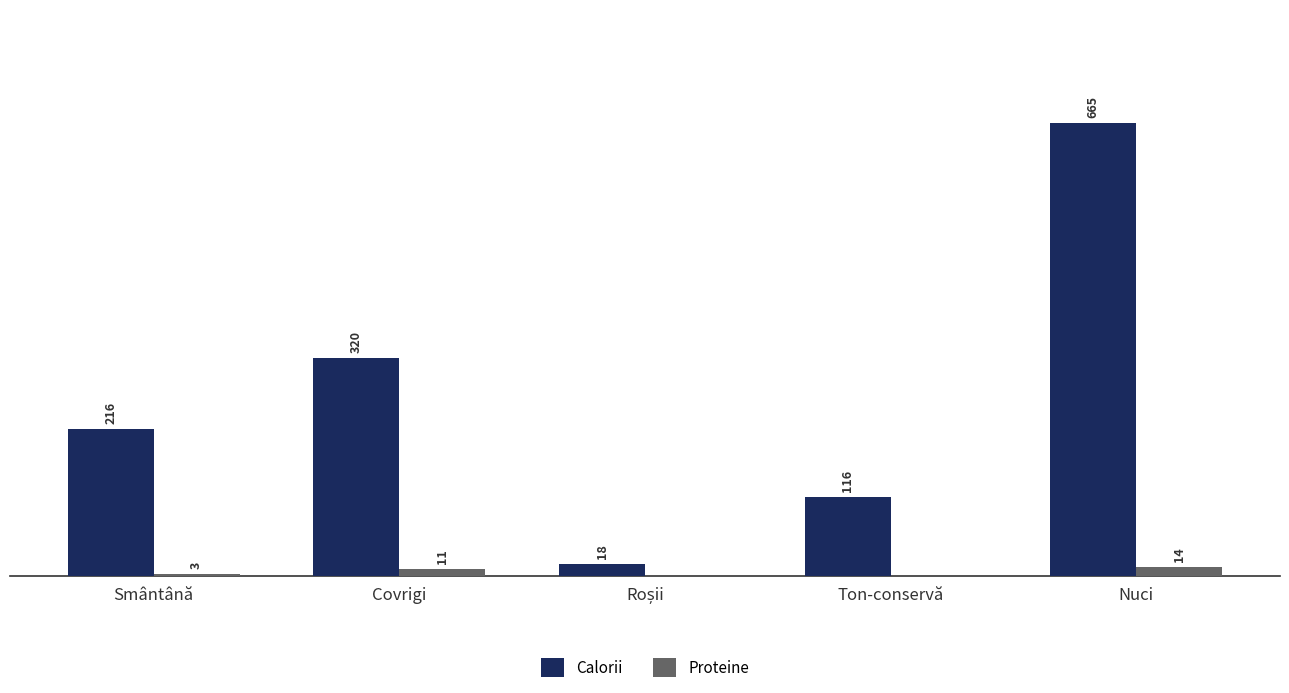

Which series changed the most between Covrigi and Nuci?

Calorii